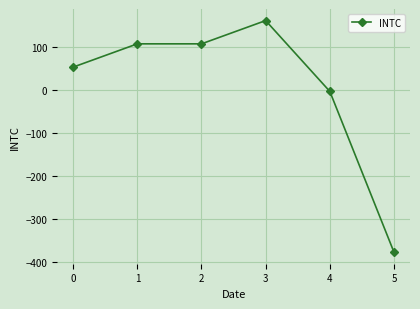

Does the chart display data point markers on the line(s)?

Yes